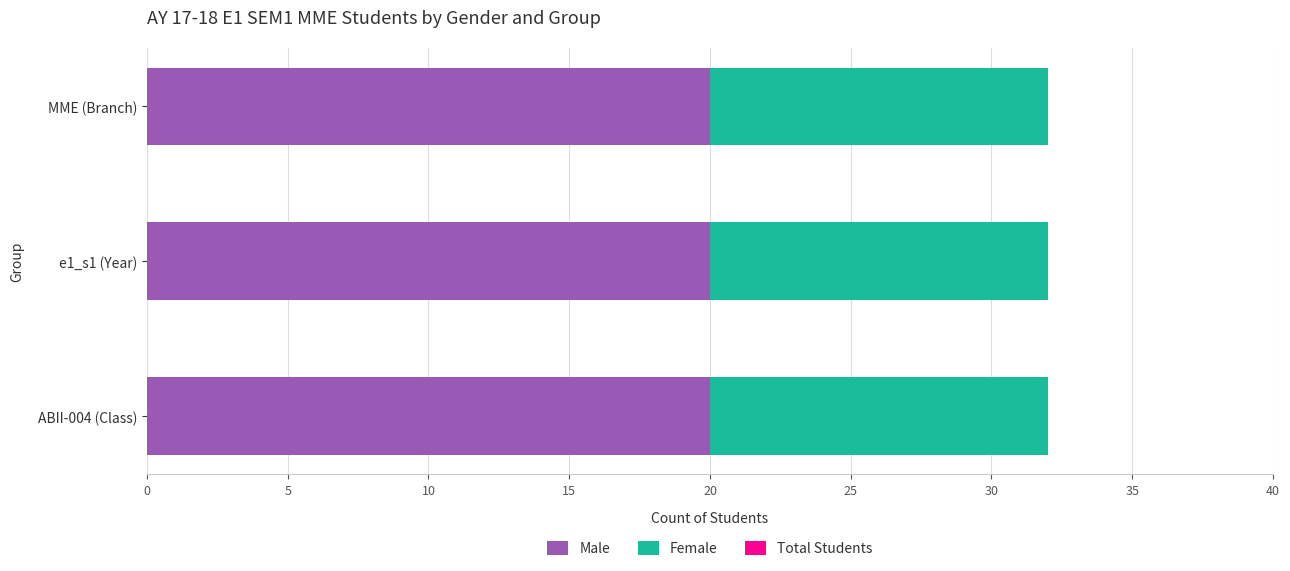

What is the sum of the Male values at ABII-004 (Class) and MME (Branch)?

40